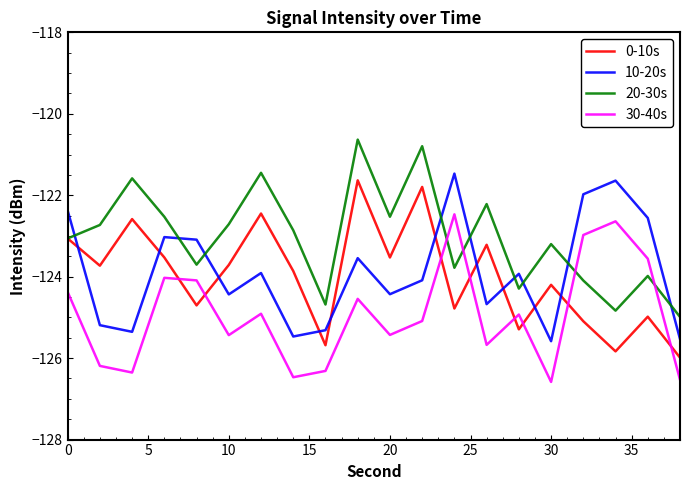

True or false: 30-40s and 10-20s intersect in this chart.

False